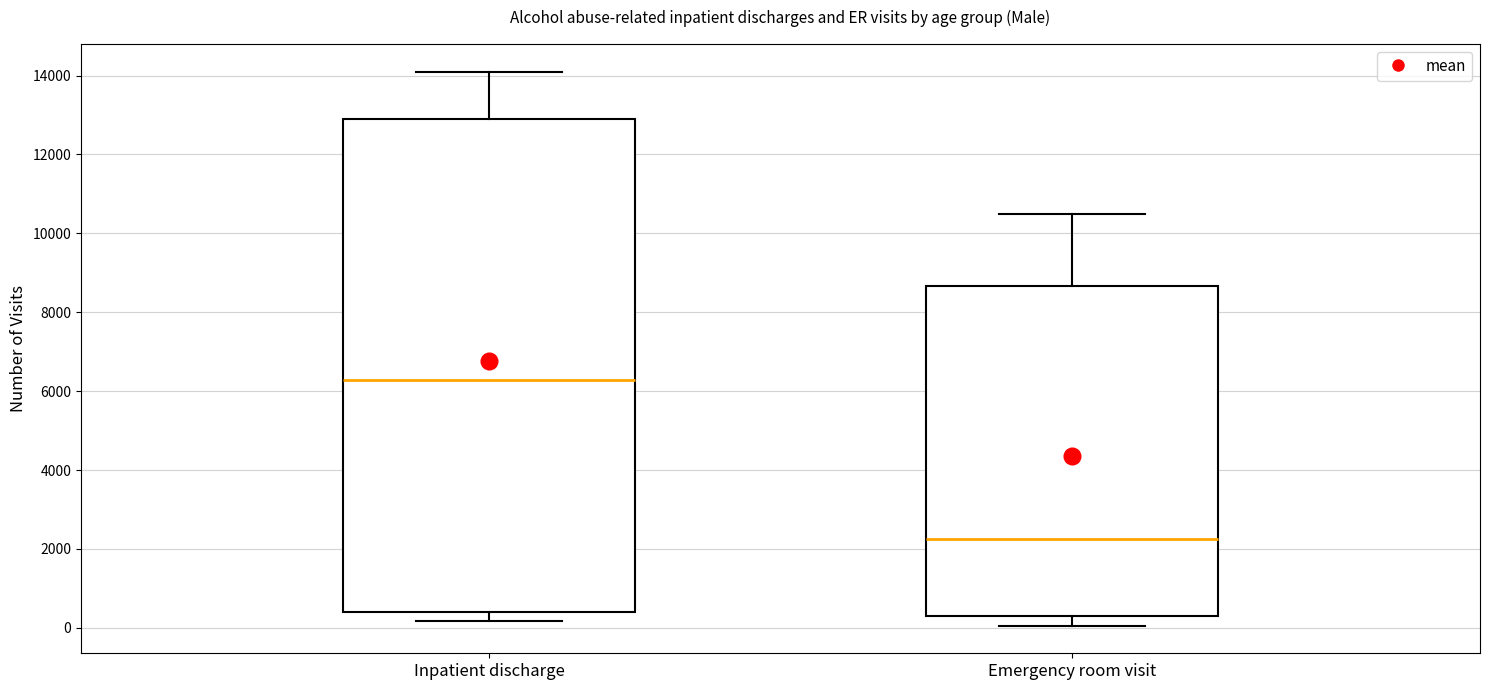

Reading left to right, transcribe this box plot: for each box, give where its median line is, the range the box spans, and where its two whiskers end, as read against the y-axis. The values are not printed on the chart, so give them approximately, as read against the axis.

Inpatient discharge: median 6200, box 400 to 13000, whiskers 200 to 14000
Emergency room visit: median 2200, box 200 to 8600, whiskers 0 to 10400